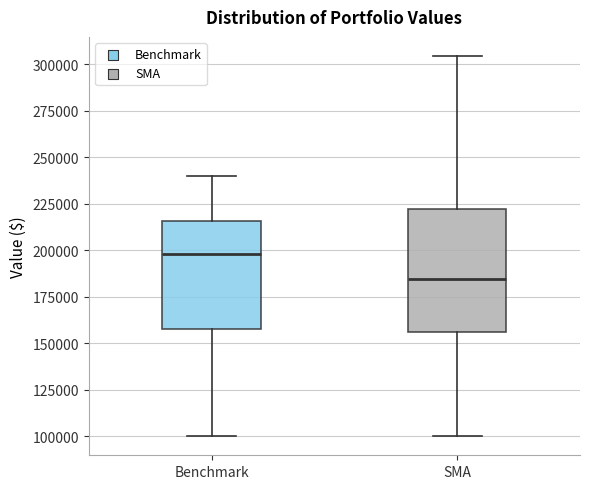

Which box has the highest median line?

Benchmark